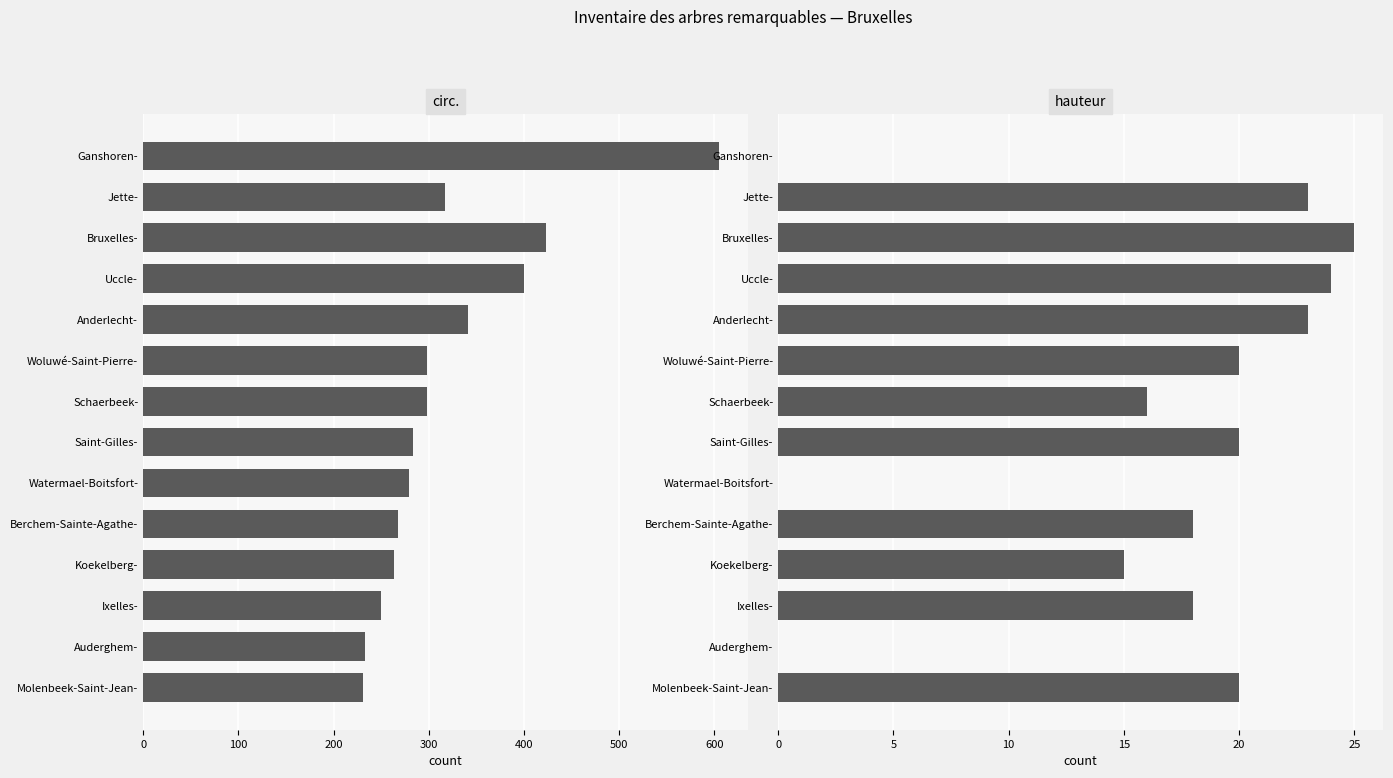

Rank the series at Schaerbeek- from lowest to highest value.

hauteur, circ.